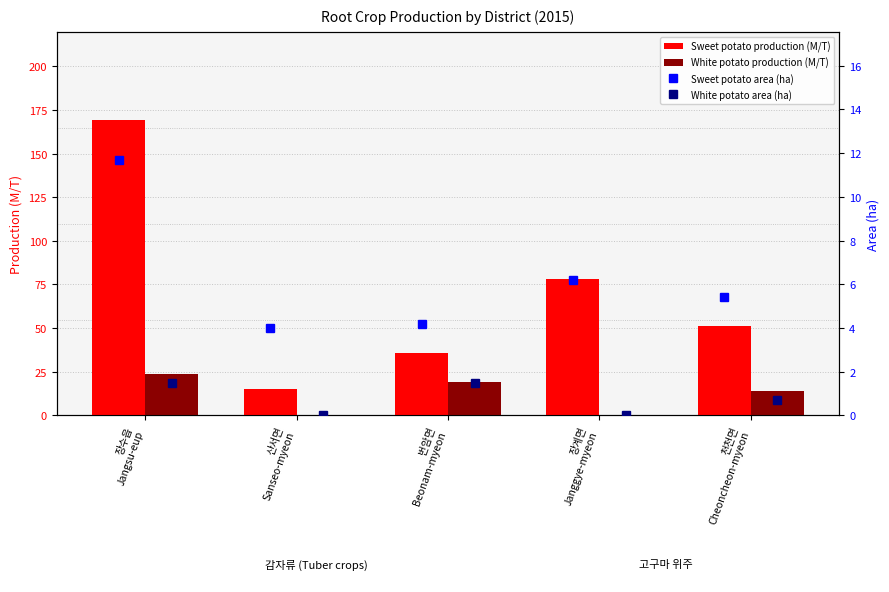

What is the sum of all Sweet potato production (M/T) values?

349.7